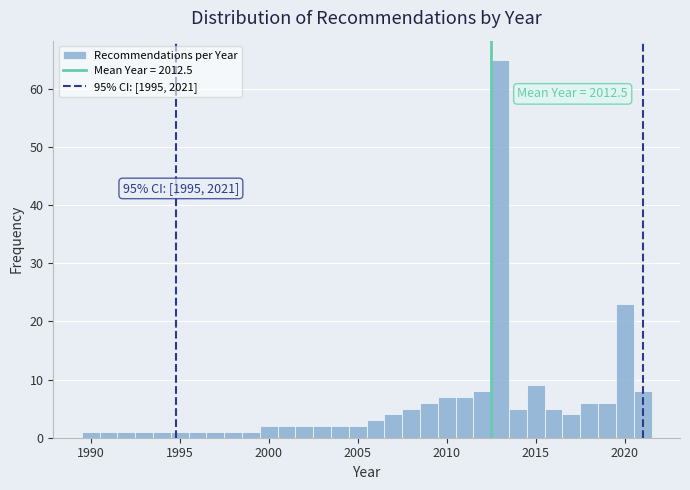

Around what value on the x-axis is the tallest bar? Give the approximate position of its centre, as read against the axis.

2013.0